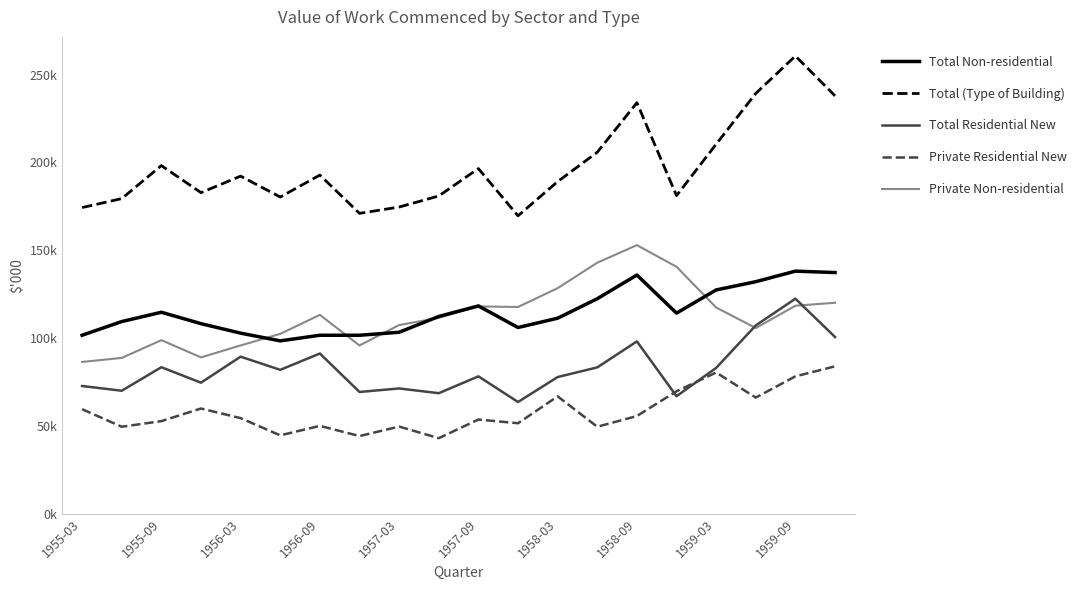

What are all the series names shown in the legend?

Total Non-residential, Total (Type of Building), Total Residential New, Private Residential New, Private Non-residential